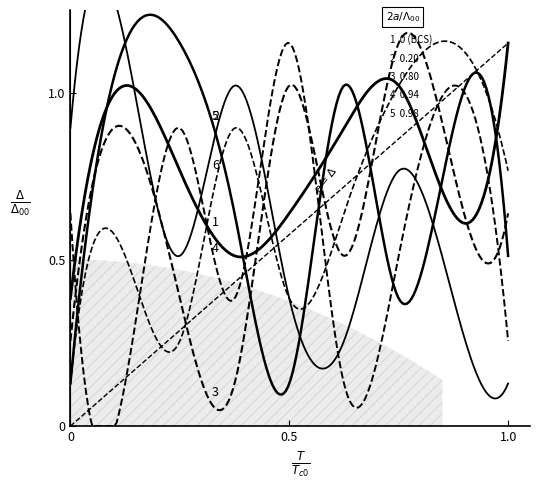

What is the sum of the values at 0 and 1.0?

1.1